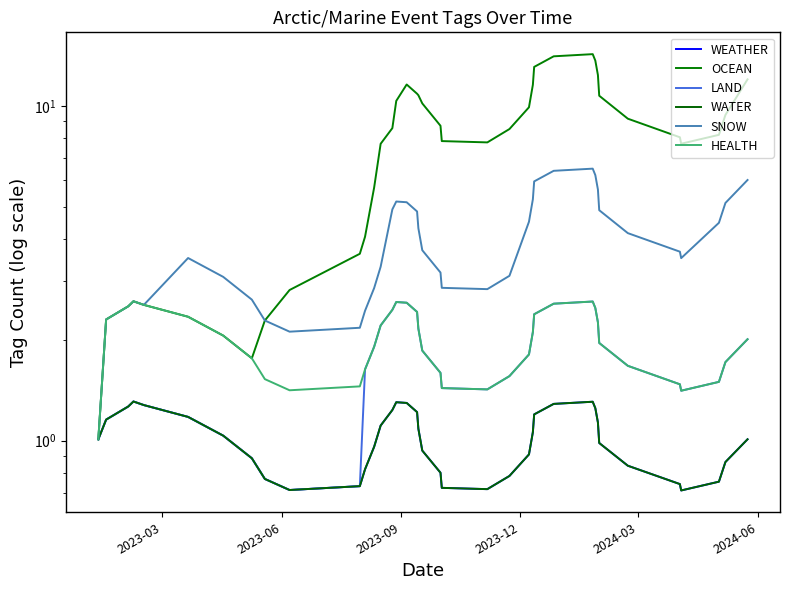

True or false: WATER and LAND intersect in this chart.

False